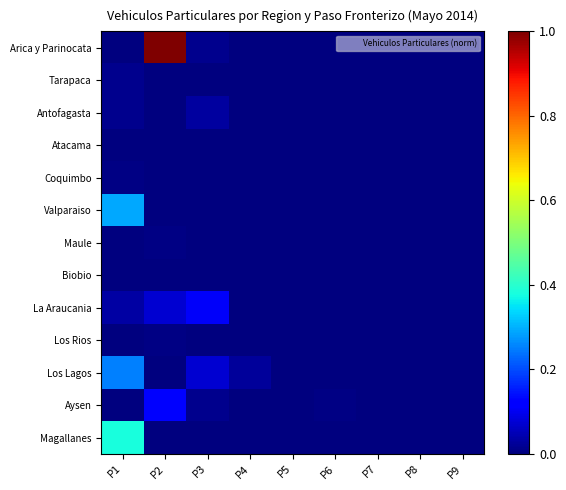

Reading left to right, transcribe all the data shown in this chart.

Arica y Parinocata: P1=0.0	P2=1.0	P3=0.0	P4=0.0	P5=0.0	P6=0.0	P7=0.0	P8=0.0	P9=0.0
Tarapaca: P1=0.0	P2=0.0	P3=0.0	P4=0.0	P5=0.0	P6=0.0	P7=0.0	P8=0.0	P9=0.0
Antofagasta: P1=0.0	P2=0.0	P3=0.0	P4=0.0	P5=0.0	P6=0.0	P7=0.0	P8=0.0	P9=0.0
Atacama: P1=0.0	P2=0.0	P3=0.0	P4=0.0	P5=0.0	P6=0.0	P7=0.0	P8=0.0	P9=0.0
Coquimbo: P1=0.0	P2=0.0	P3=0.0	P4=0.0	P5=0.0	P6=0.0	P7=0.0	P8=0.0	P9=0.0
Valparaiso: P1=0.3	P2=0.0	P3=0.0	P4=0.0	P5=0.0	P6=0.0	P7=0.0	P8=0.0	P9=0.0
Maule: P1=0.0	P2=0.0	P3=0.0	P4=0.0	P5=0.0	P6=0.0	P7=0.0	P8=0.0	P9=0.0
Biobio: P1=0.0	P2=0.0	P3=0.0	P4=0.0	P5=0.0	P6=0.0	P7=0.0	P8=0.0	P9=0.0
La Araucania: P1=0.0	P2=0.1	P3=0.1	P4=0.0	P5=0.0	P6=0.0	P7=0.0	P8=0.0	P9=0.0
Los Rios: P1=0.0	P2=0.0	P3=0.0	P4=0.0	P5=0.0	P6=0.0	P7=0.0	P8=0.0	P9=0.0
Los Lagos: P1=0.3	P2=0.0	P3=0.1	P4=0.0	P5=0.0	P6=0.0	P7=0.0	P8=0.0	P9=0.0
Aysen: P1=0.0	P2=0.1	P3=0.0	P4=0.0	P5=0.0	P6=0.0	P7=0.0	P8=0.0	P9=0.0
Magallanes: P1=0.4	P2=0.0	P3=0.0	P4=0.0	P5=0.0	P6=0.0	P7=0.0	P8=0.0	P9=0.0